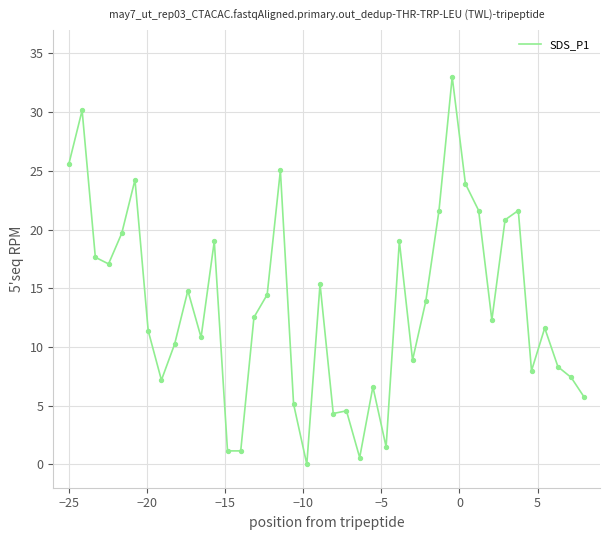

What is the greatest value displayed?

33.0